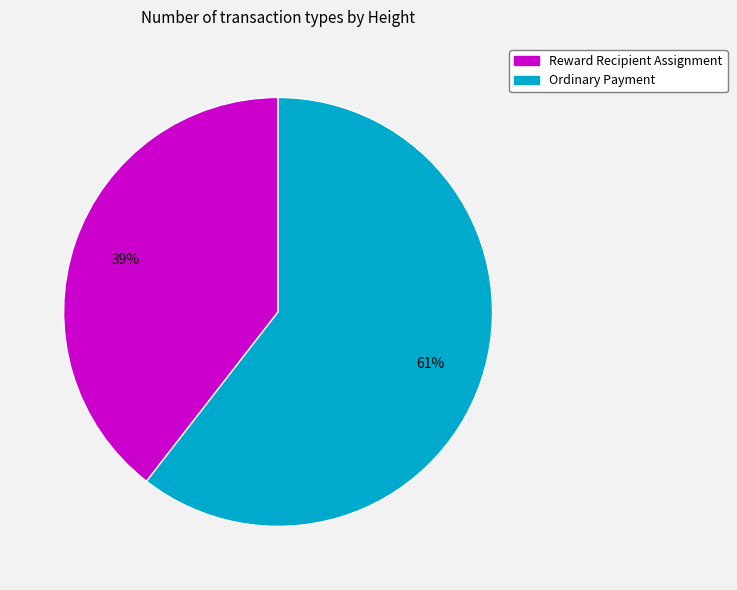

Is there a majority slice in this chart?

Yes